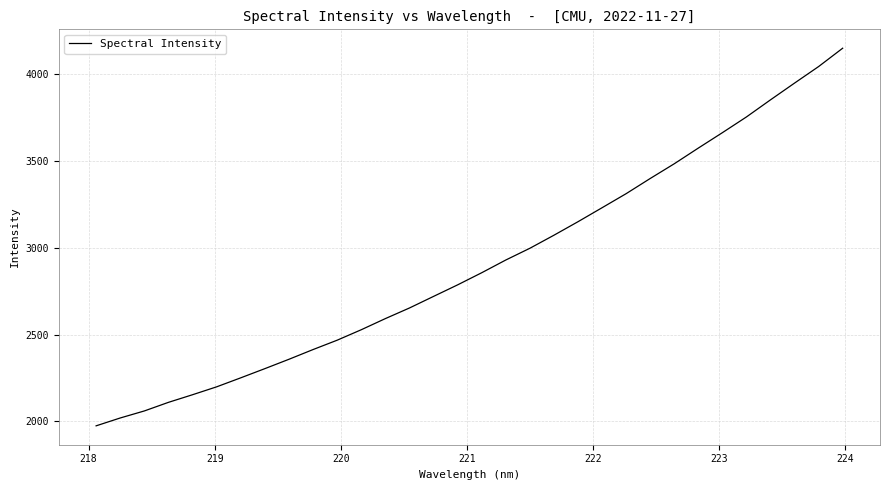

What is the smallest value displayed?

1974.7